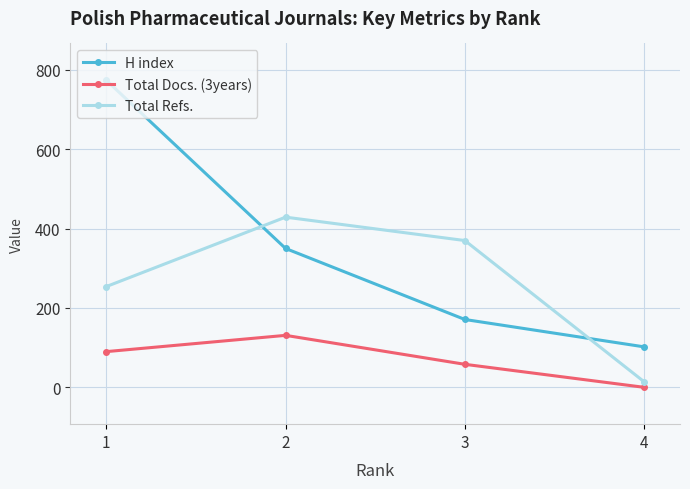

What is the maximum value for Total Refs.?

429